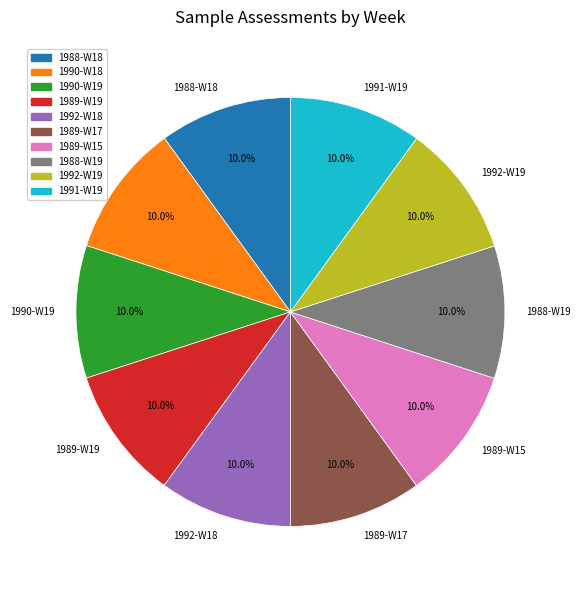

To the nearest percent, what percentage of the pie is 1989-W17?

10%